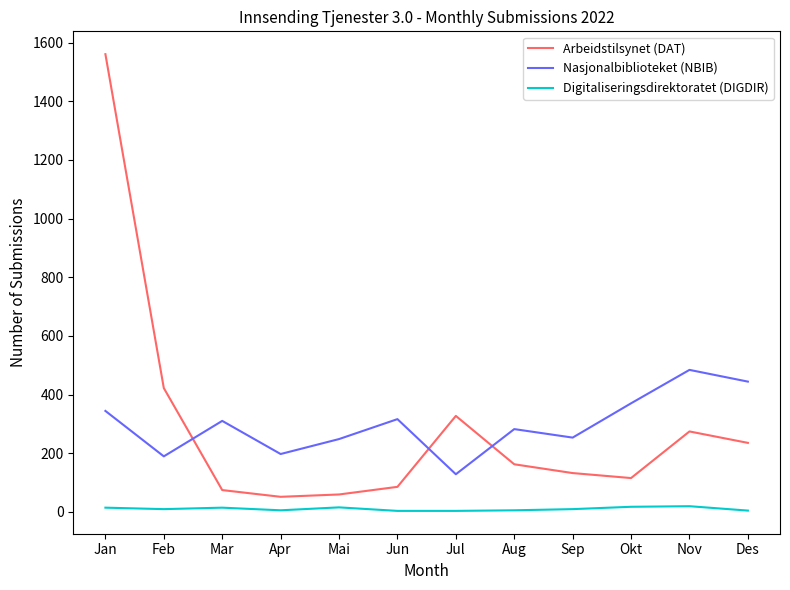

True or false: Digitaliseringsdirektoratet (DIGDIR) and Arbeidstilsynet (DAT) intersect in this chart.

False